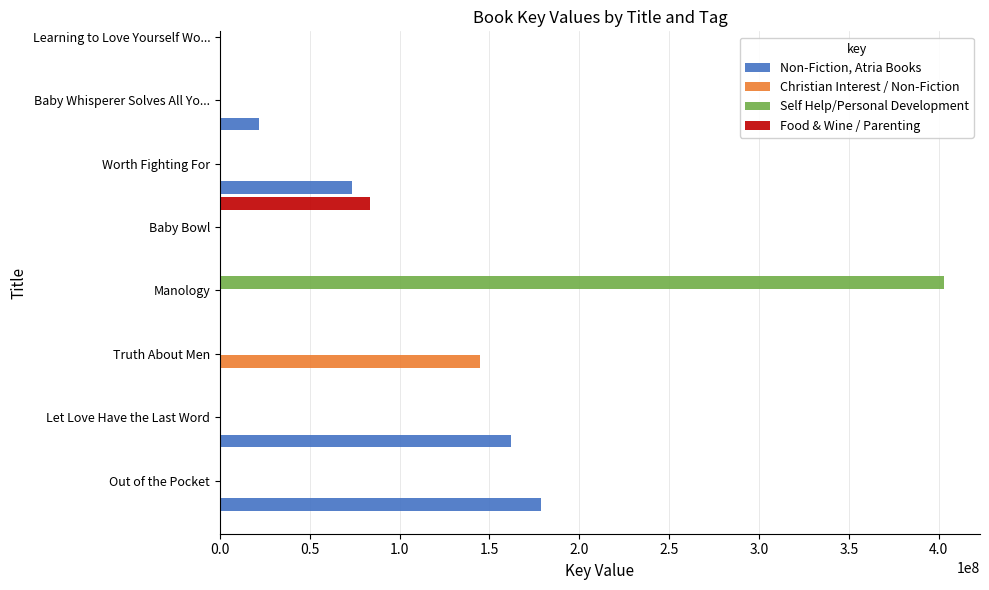

What is the maximum value for Non-Fiction, Atria Books?

178889600